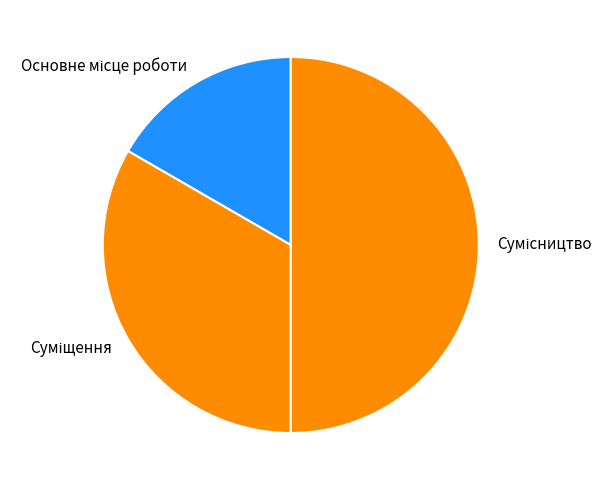

To the nearest percent, what is the combined percentage of Основне місце роботи and Сумісництво?

67%